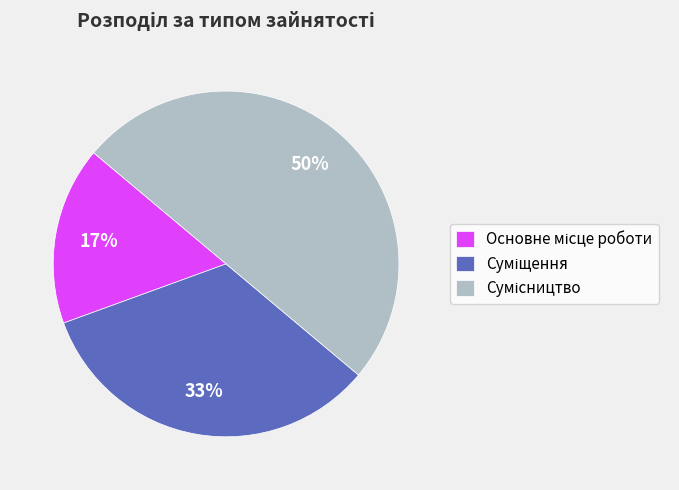

To the nearest percent, what is the average slice percentage?

33%